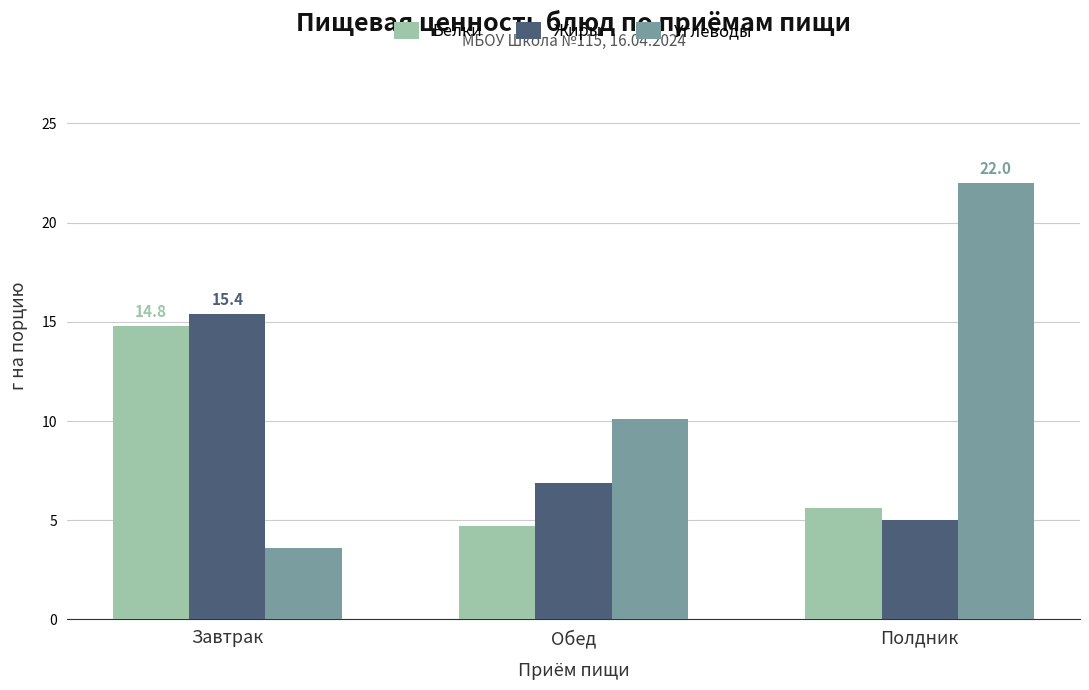

The Углеводы series shows 30.8 at Полдник. True or false?

False